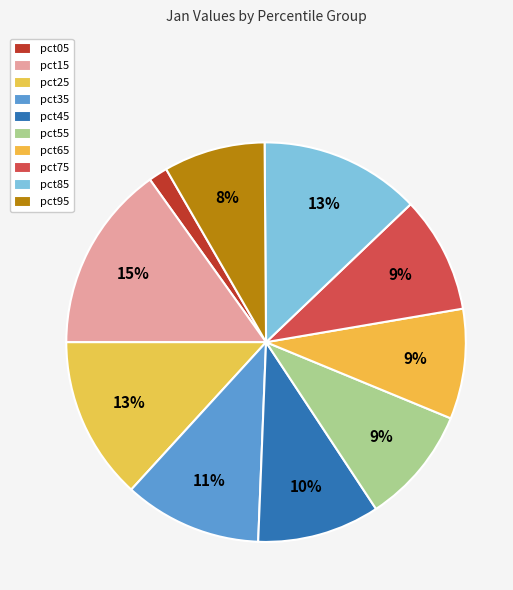

How much of the chart is everything except pct85?

87.0%